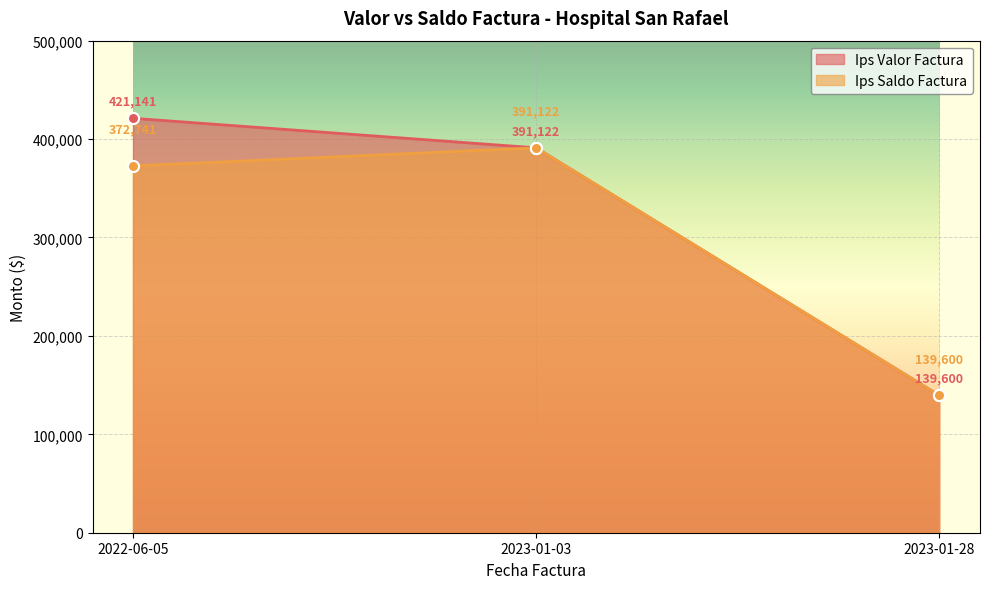

What is the difference between the maximum and minimum values in the Ips Saldo Factura series?

251522